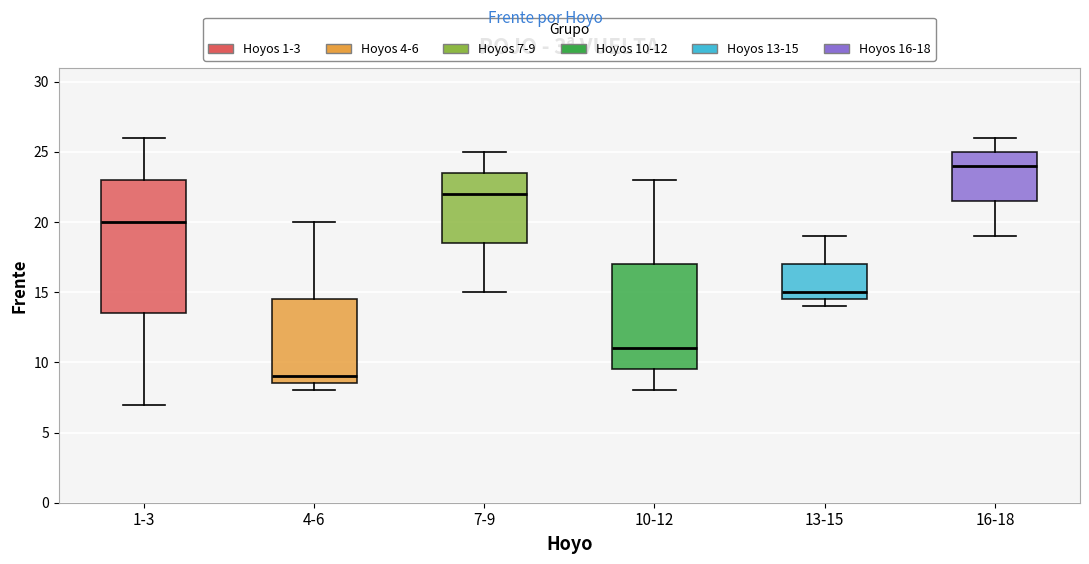

Where does the upper whisker of the box for 13-15 end on the y-axis? The values are not printed on the chart, so give them approximately, as read against the axis.

19.0